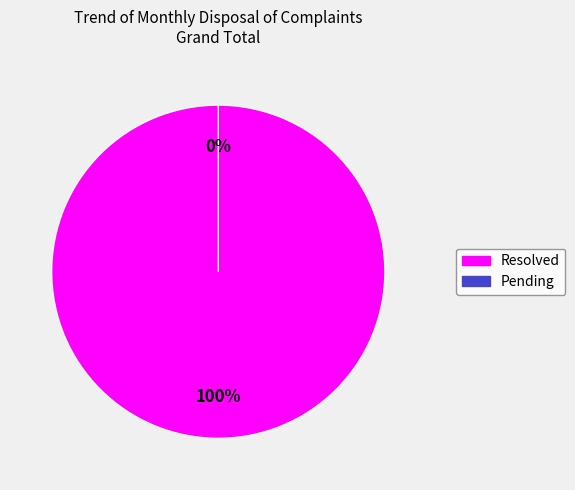

What is the change in value from Resolved to Pending?

-1